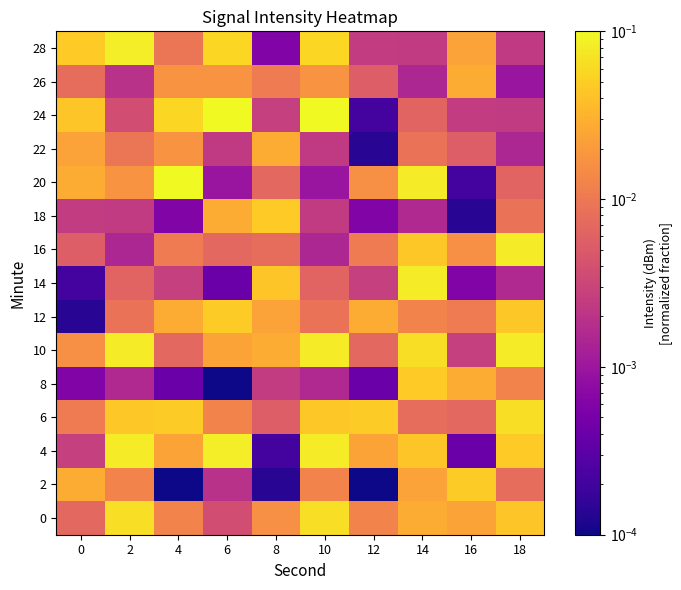

Between 10 and 2, which is larger?

10